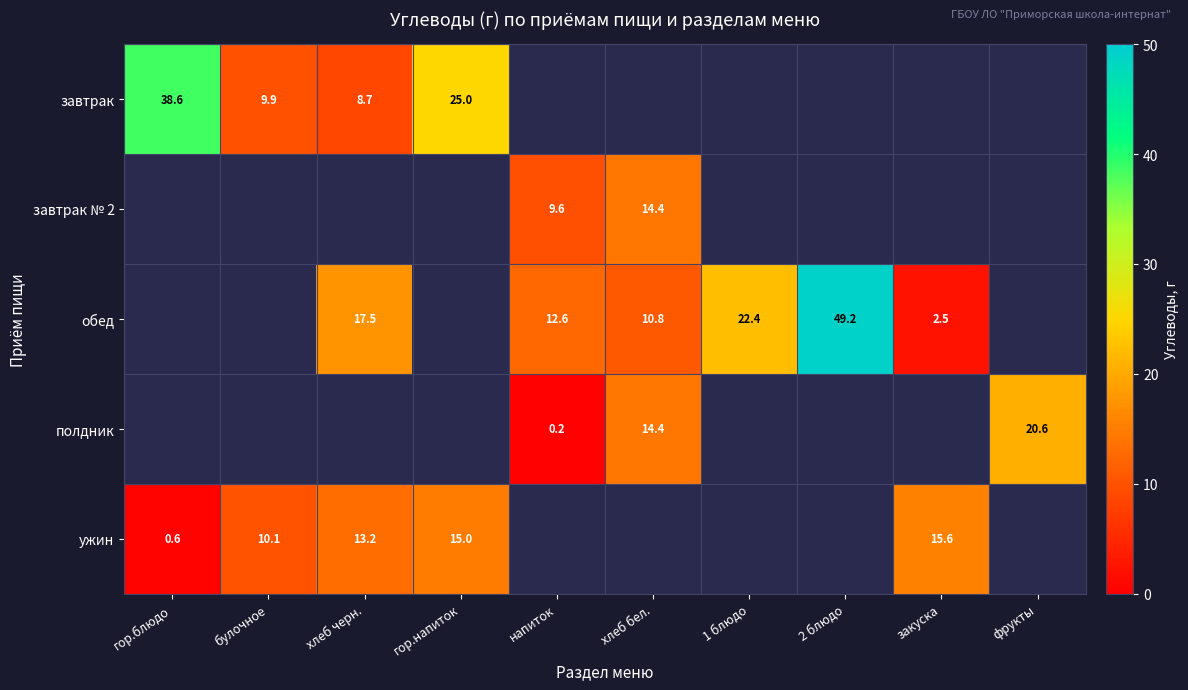

True or false: завтрак has a value of 39.7 at гор.напиток.

False